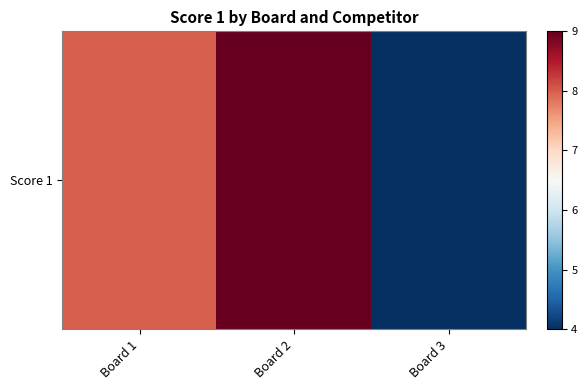

What is the difference between the values at Board 3 and Board 2?

5